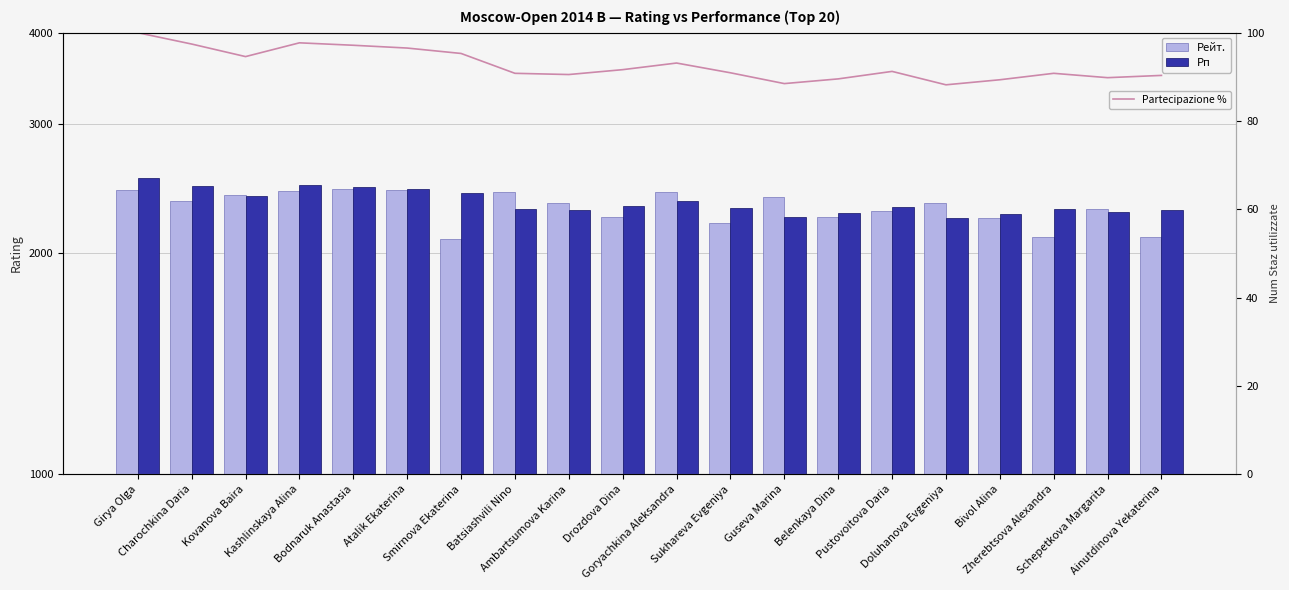

Is the value of Partecipazione % at Doluhanova Evgeniya greater than the value of Рейт. at Guseva Marina?

No